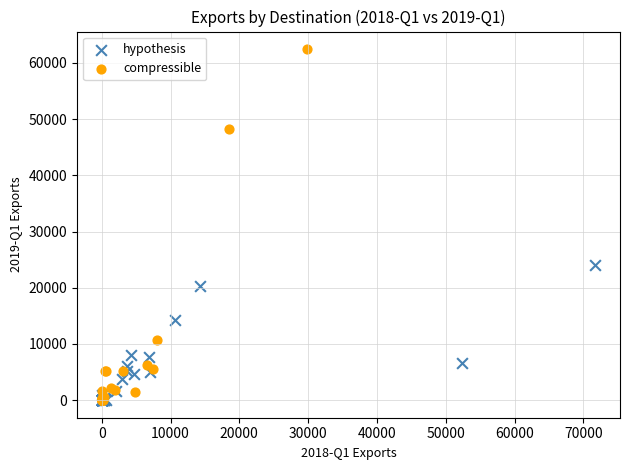

Which series has the widest spread of Y values?

compressible